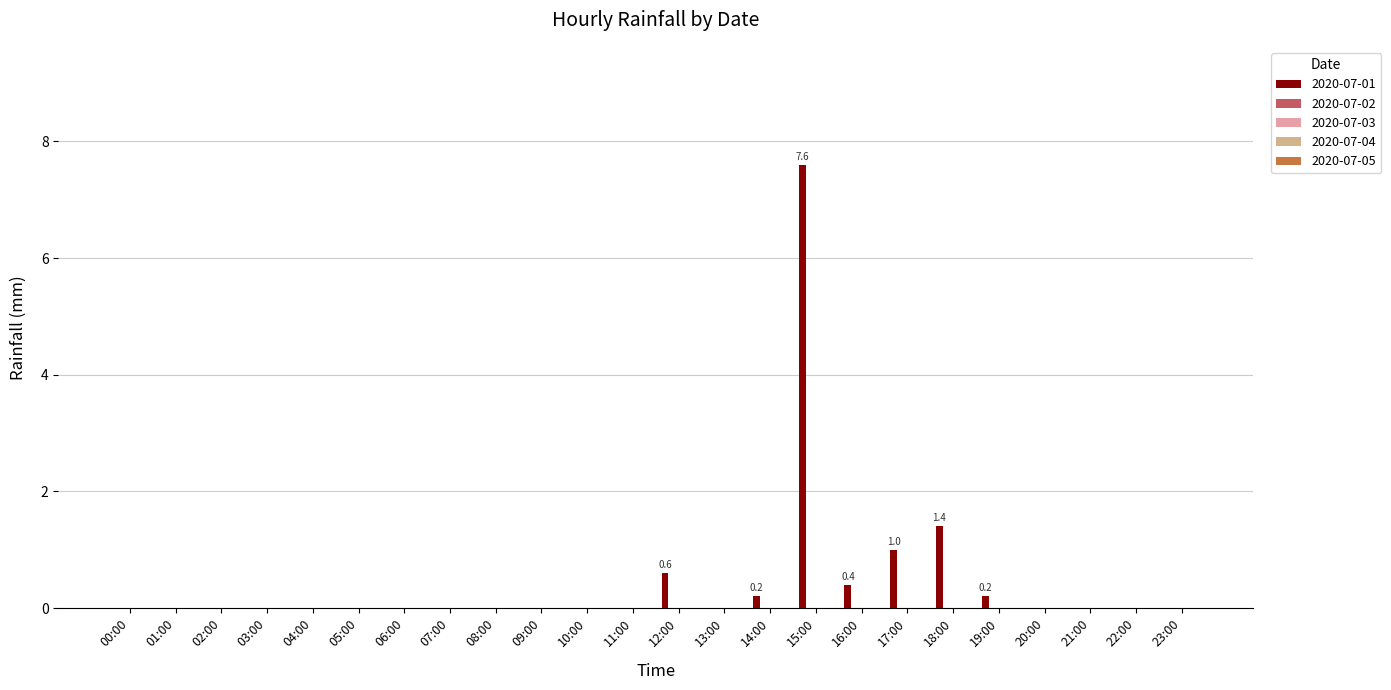

What is the sum of all values?

11.4